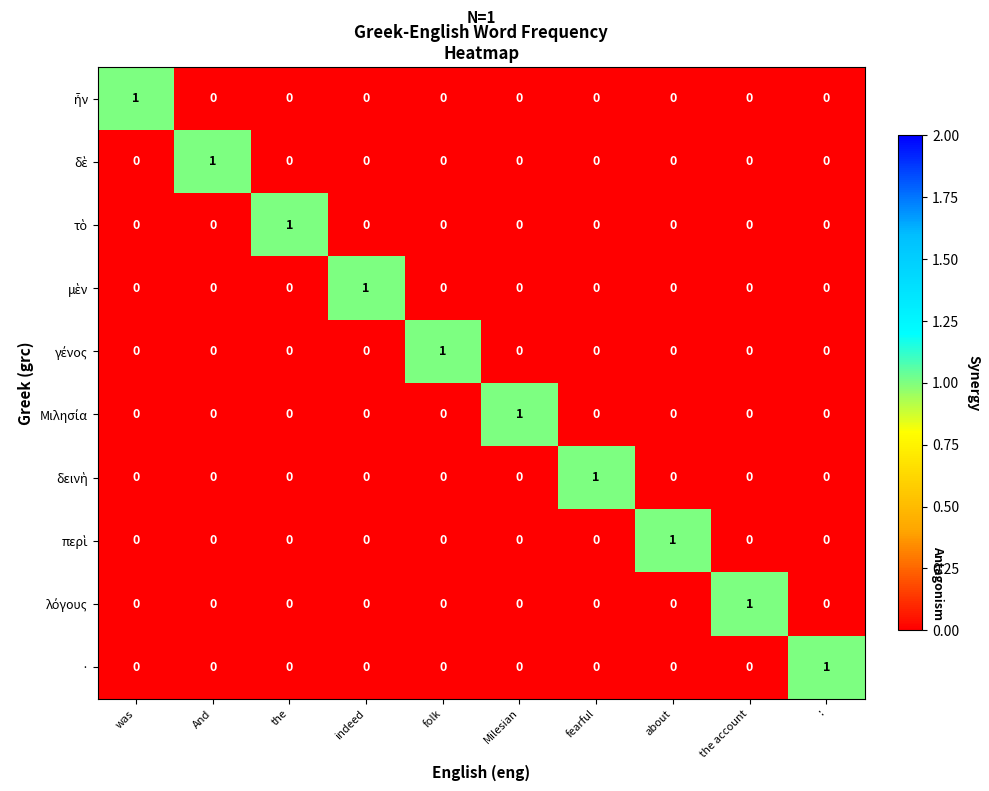

True or false: · has a value of 1 at :.

True